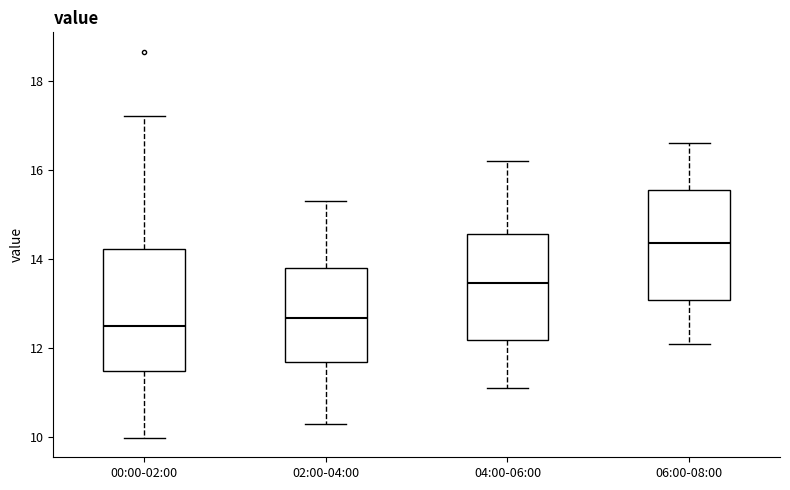

Where is the upper edge of the box for 02:00-04:00 on the y-axis? The values are not printed on the chart, so give them approximately, as read against the axis.

13.8